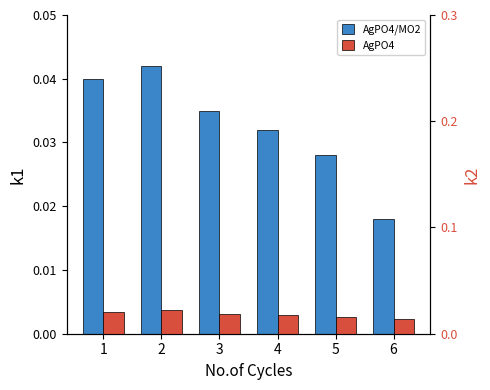

How many bars are there in each group?

2